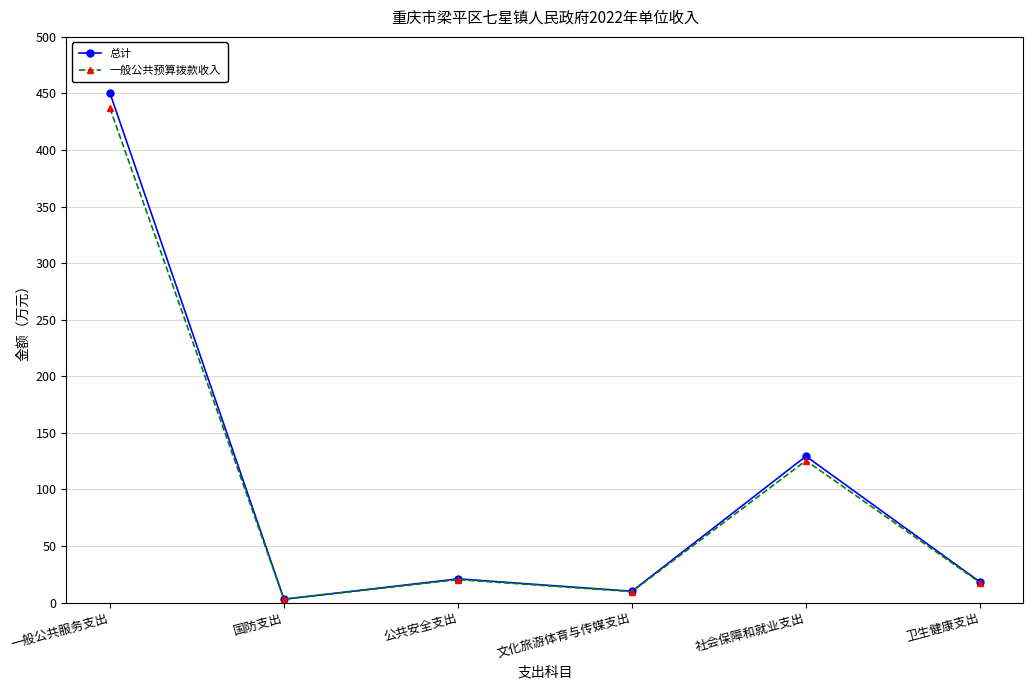

What is the minimum value shown in the chart?

2.9